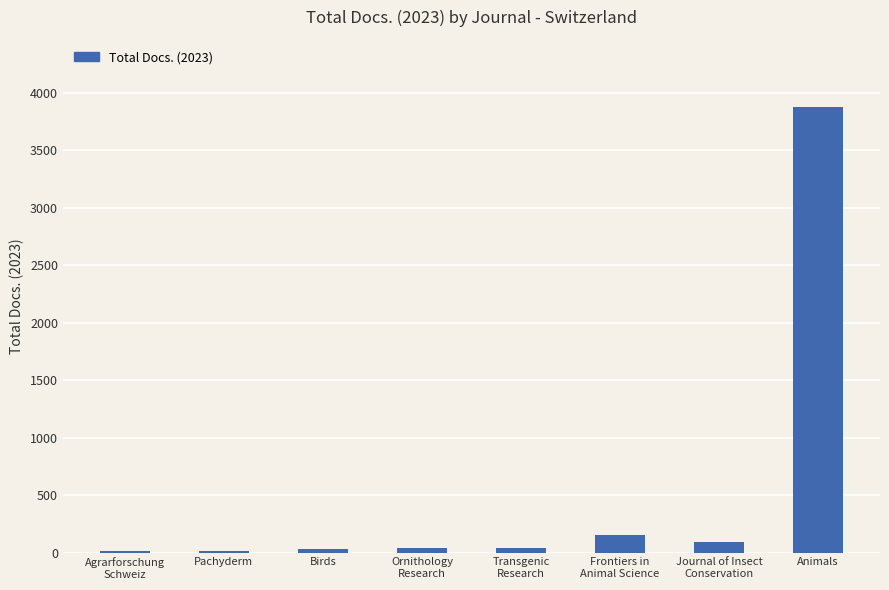

What is the sum of all values?

4262